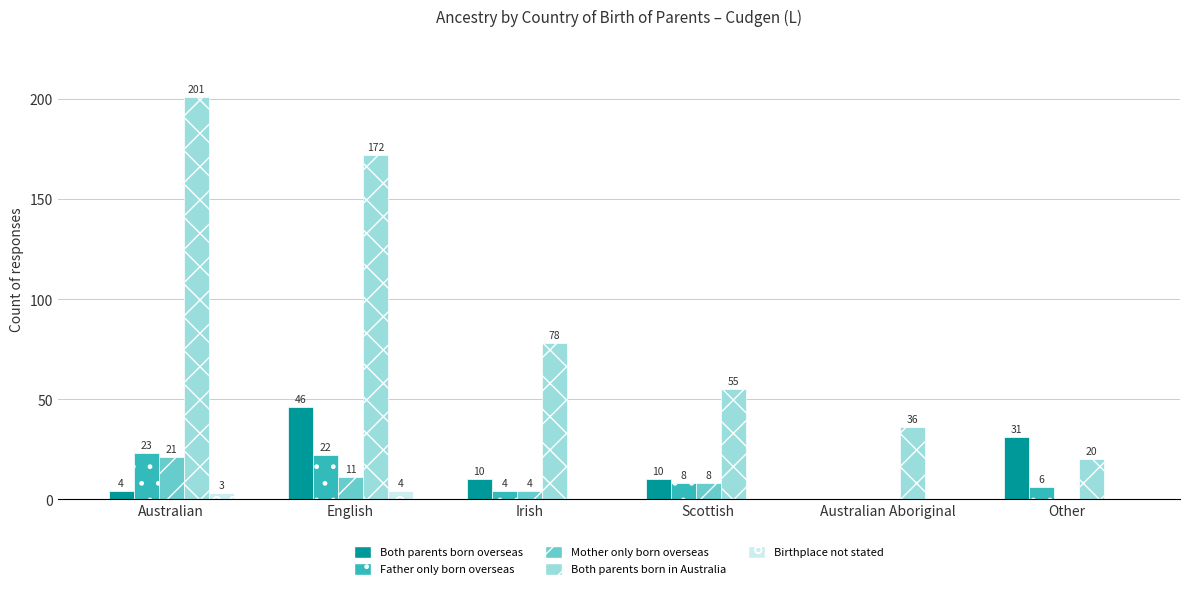

Which series has the largest range (max minus min)?

Both parents born in Australia